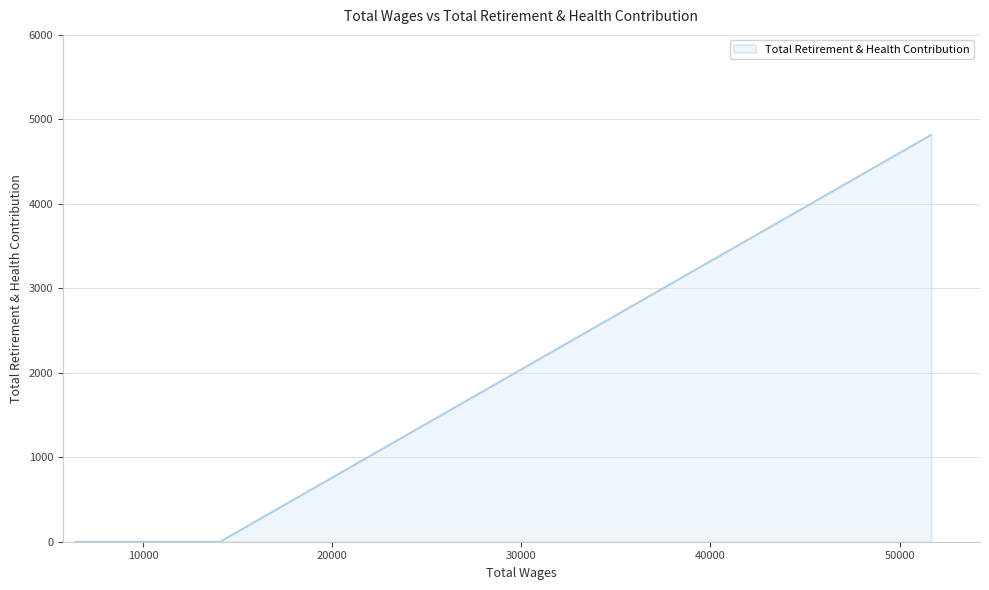

How many data points does each series have?

3